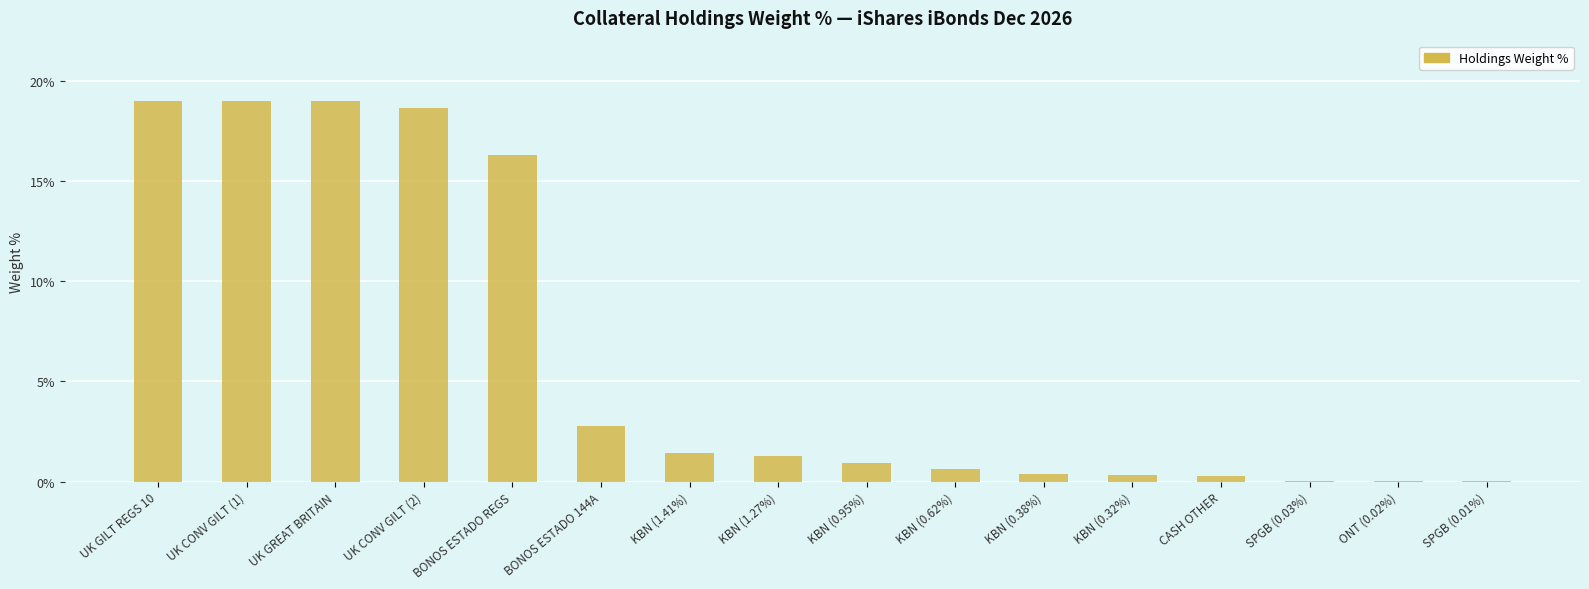

Are the bars grouped side by side (vs. stacked)?

No